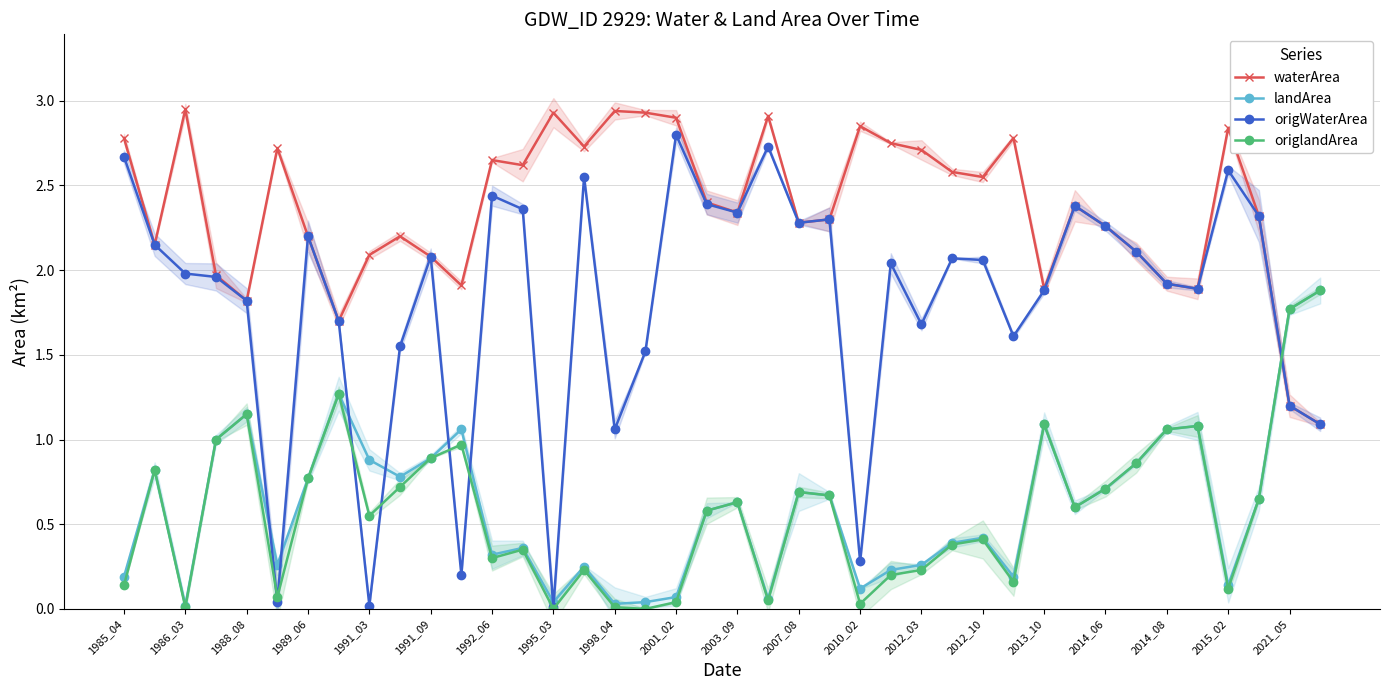

Is the value of origWaterArea at 2012_10 greater than the value of landArea at 2003_09?

Yes